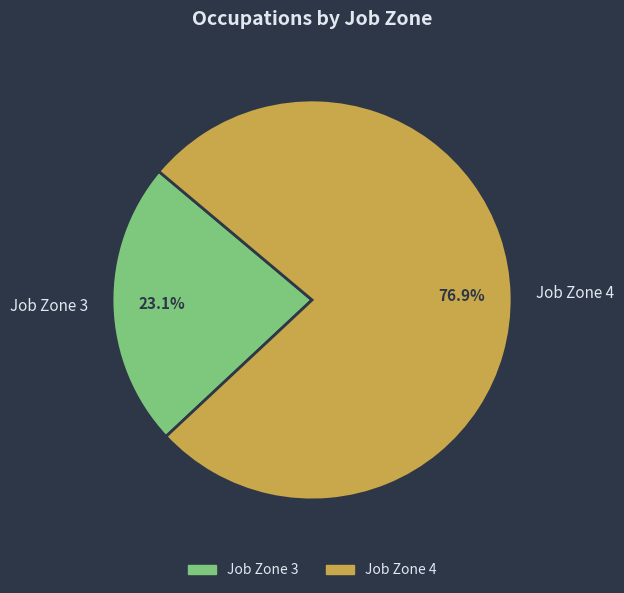

How many slices are in this pie chart?

2